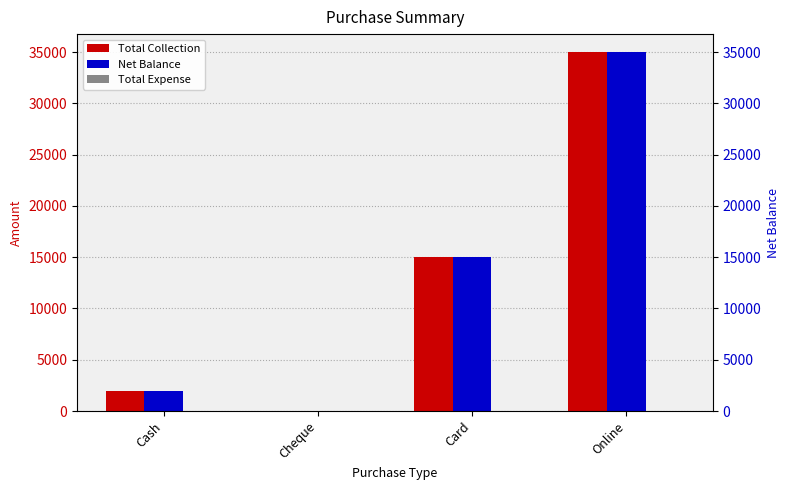

At which label is Total Collection closest to 17500?

Card